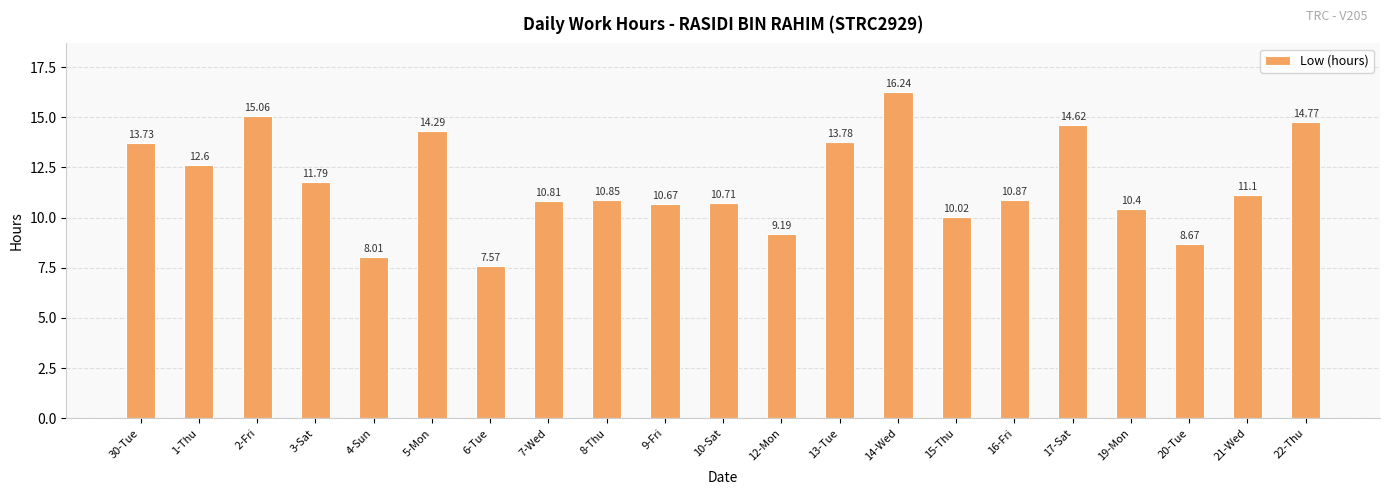

How many data points are above 10?

17